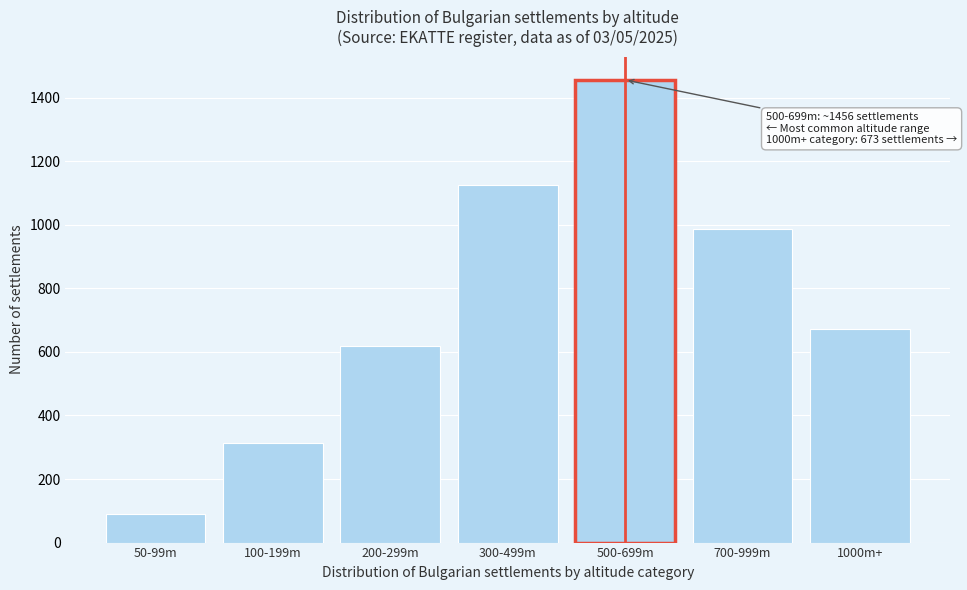

Reading left to right, extract all data points from this chart.

50-99m=89	100-199m=312	200-299m=618	300-499m=1124	500-699m=1456	700-999m=987	1000m+=673